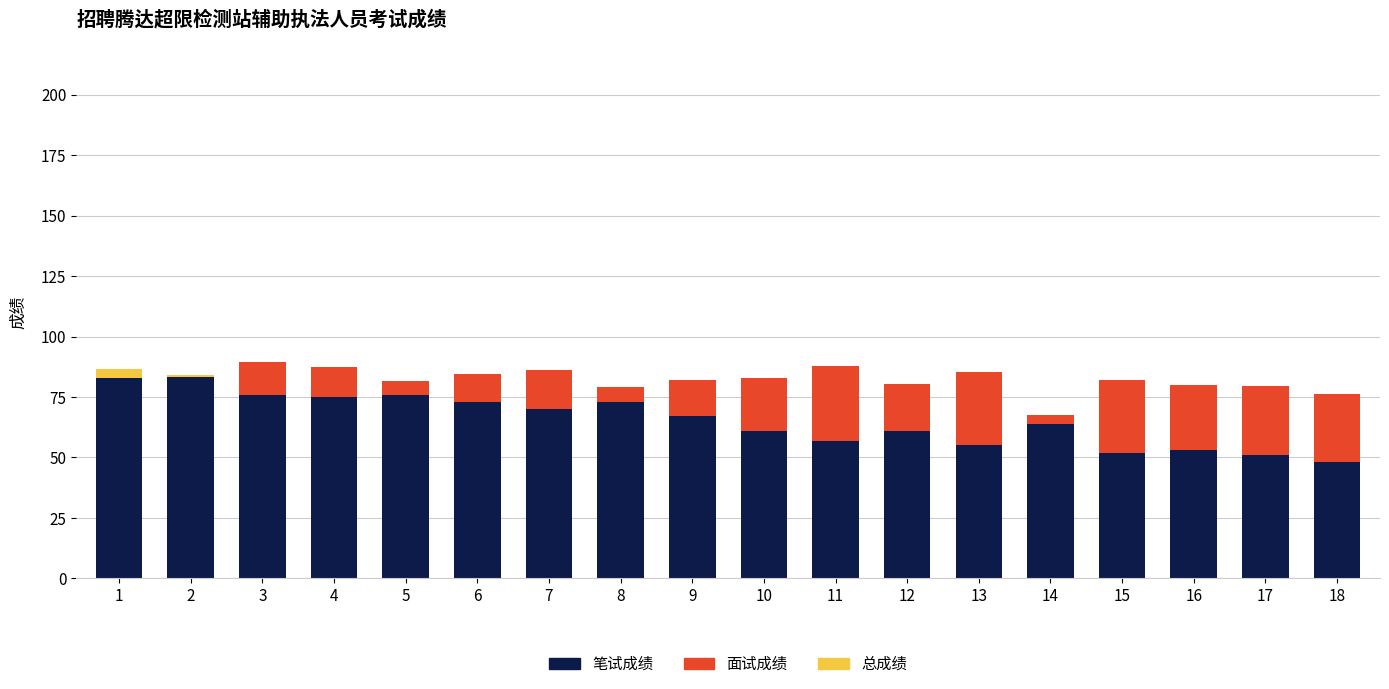

What is the value of the 面试成绩 bar at the 4th from the left?

12.3